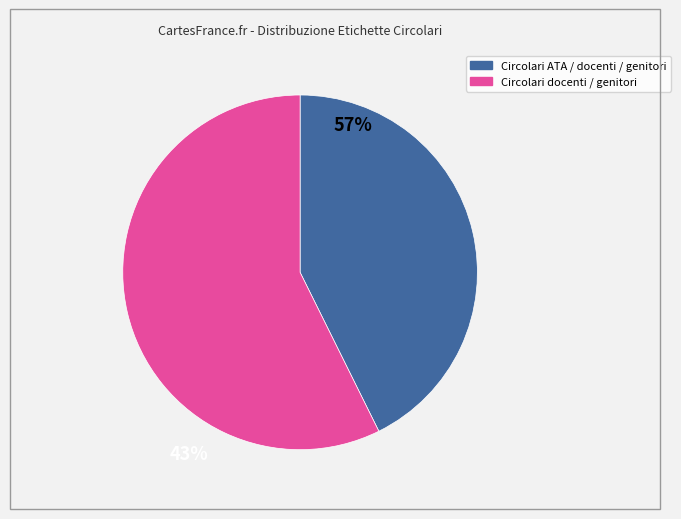

Rank the categories by value from highest to lowest.

Circolari docenti / genitori, Circolari ATA / docenti / genitori